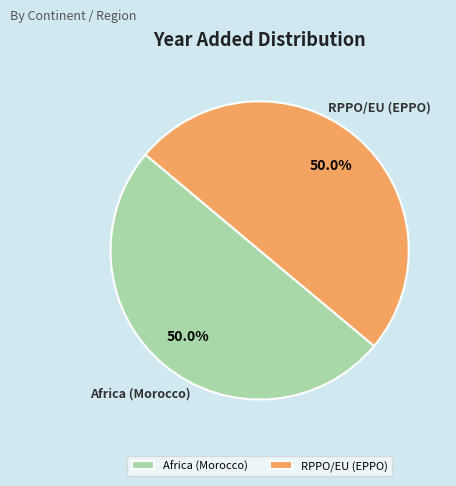

True or false: Africa (Morocco) accounts for 50% of the total.

True